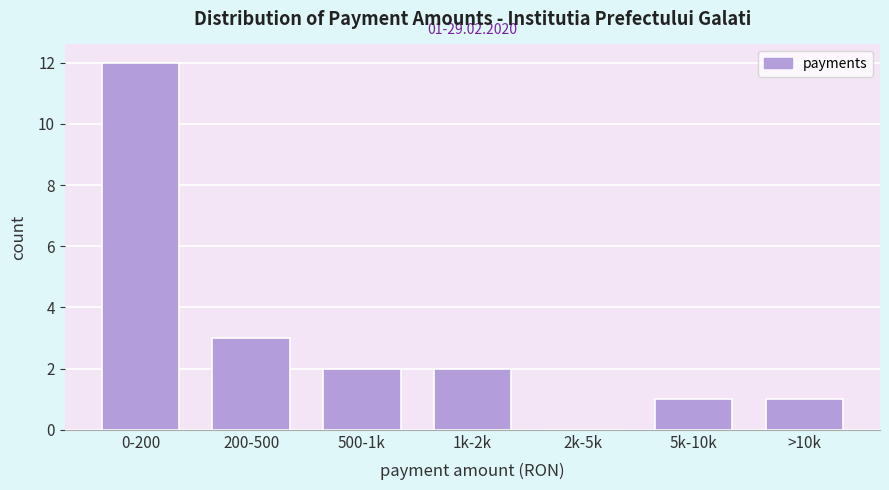

Reading left to right, transcribe all the data shown in this chart.

0-200=12	200-500=3	500-1k=2	1k-2k=2	2k-5k=0	5k-10k=1	>10k=1